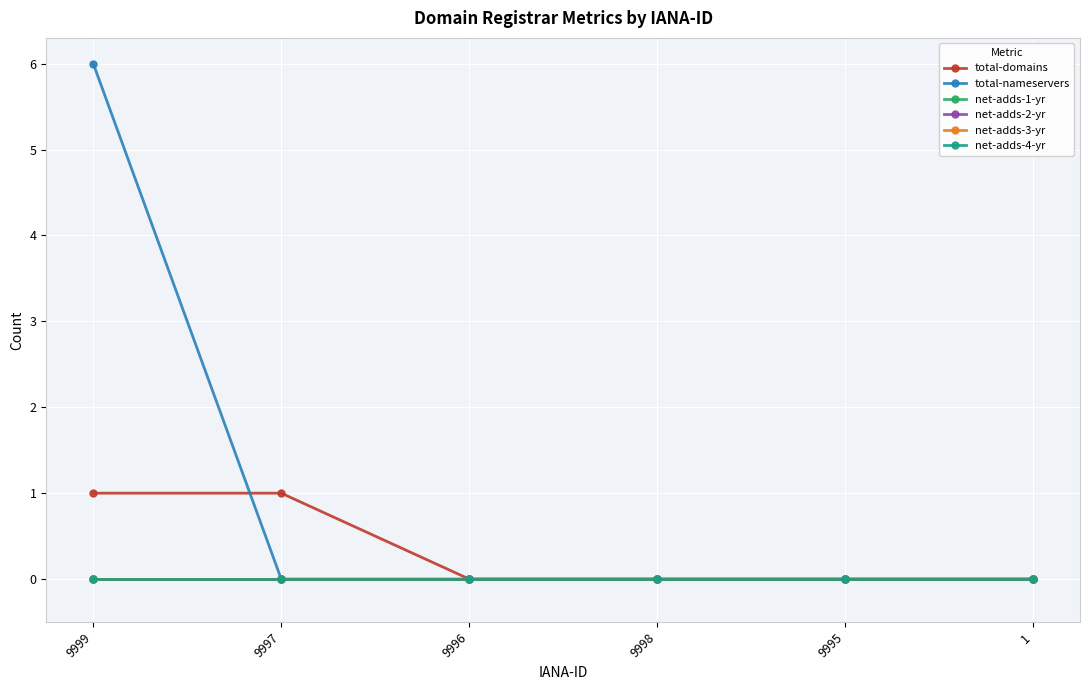

List the series in order of their peak value, highest first.

total-nameservers, total-domains, net-adds-1-yr, net-adds-2-yr, net-adds-3-yr, net-adds-4-yr